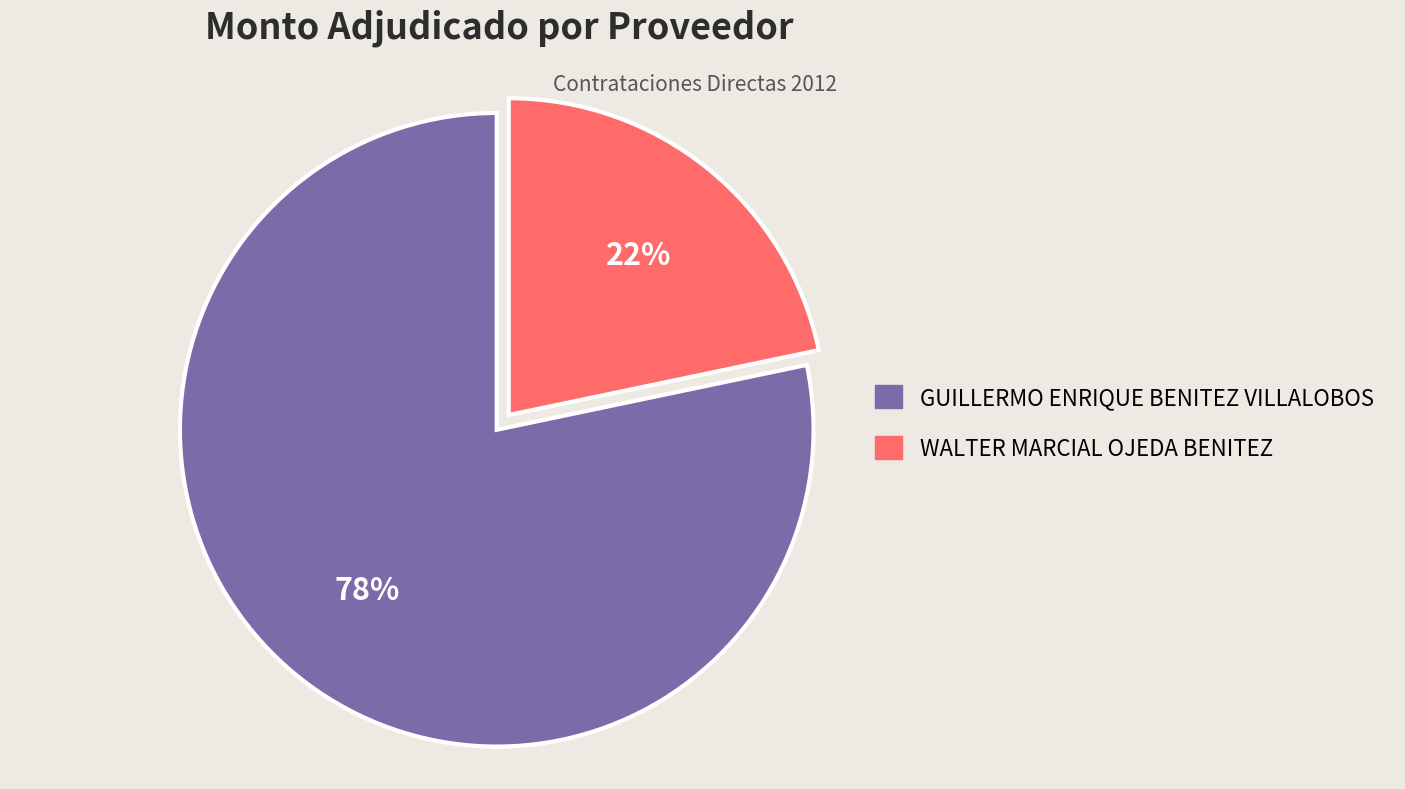

What percentage is the GUILLERMO ENRIQUE BENITEZ VILLALOBOS slice, to the nearest percent?

78%